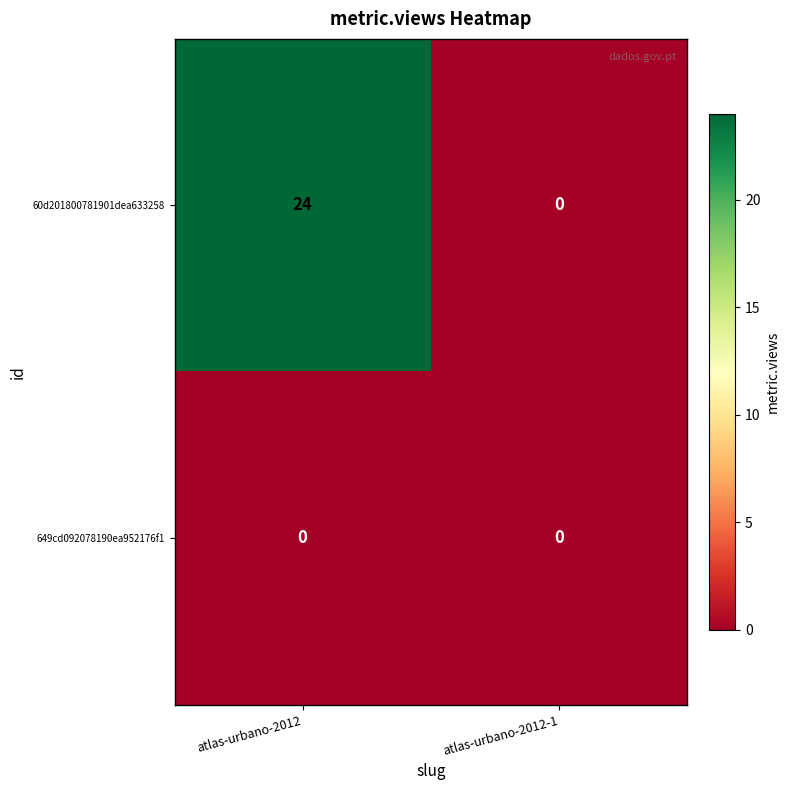

Is it true that 60d201800781901dea633258 equals 0 at atlas-urbano-2012-1?

True